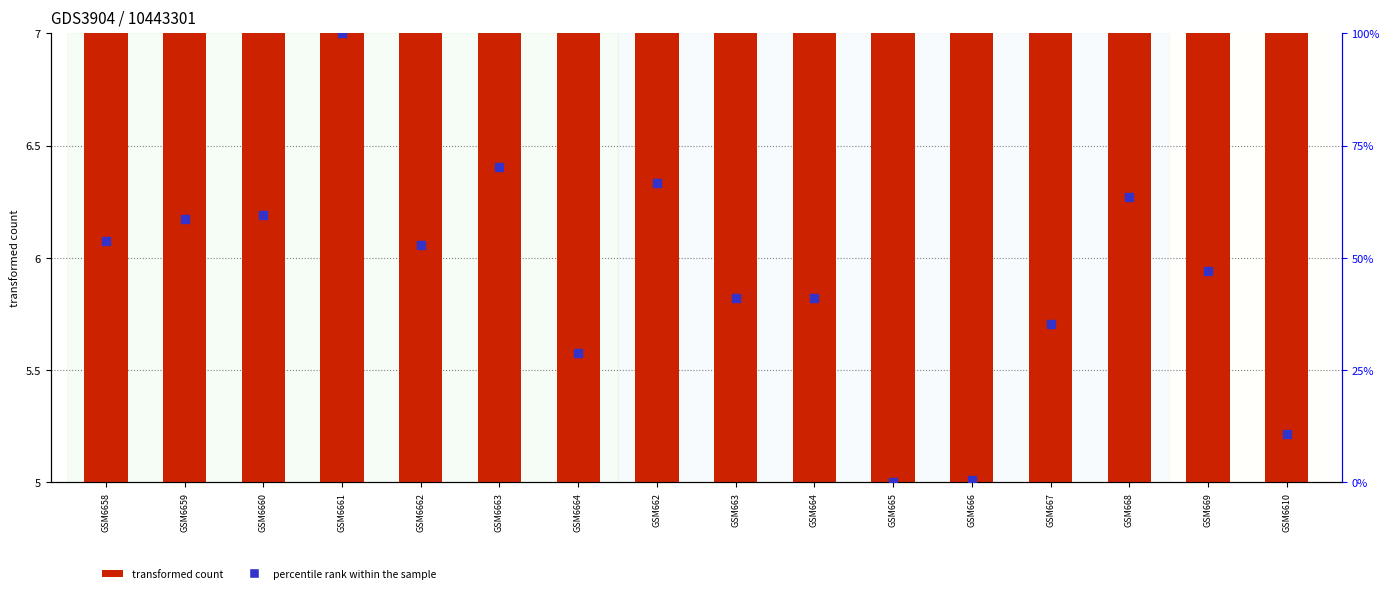

At how many categories does at least one series exceed 54?

6